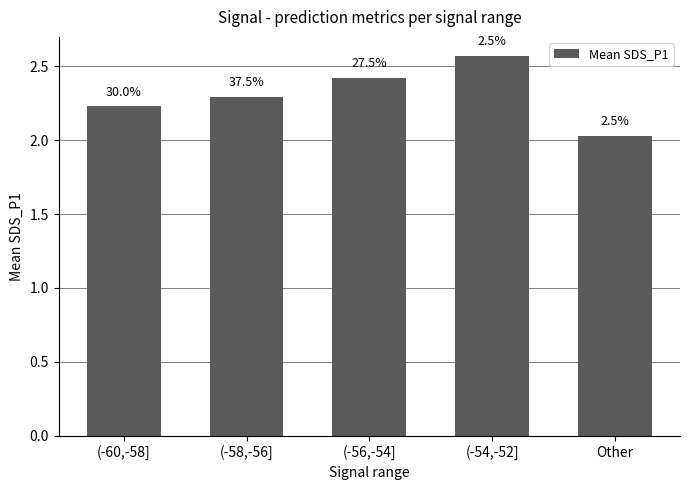

How many bars are there in total?

5